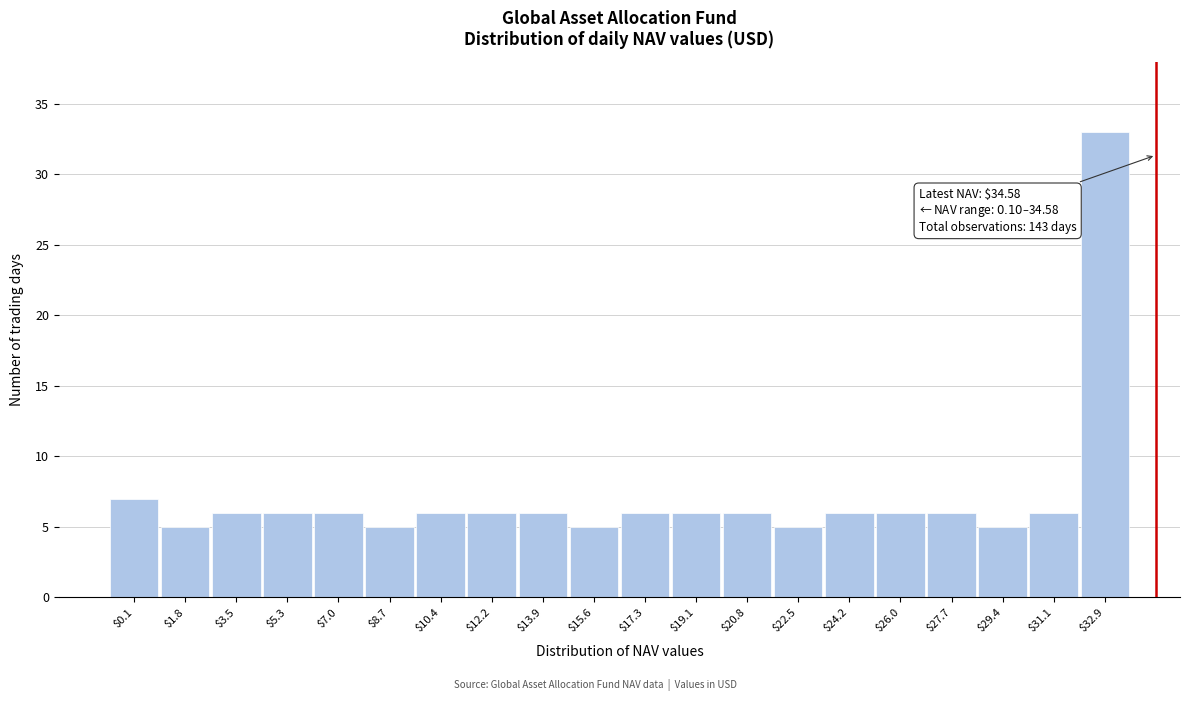

Reading left to right, list all the values displayed in this chart.

7	5	6	6	6	5	6	6	6	5	6	6	6	5	6	6	6	5	6	33